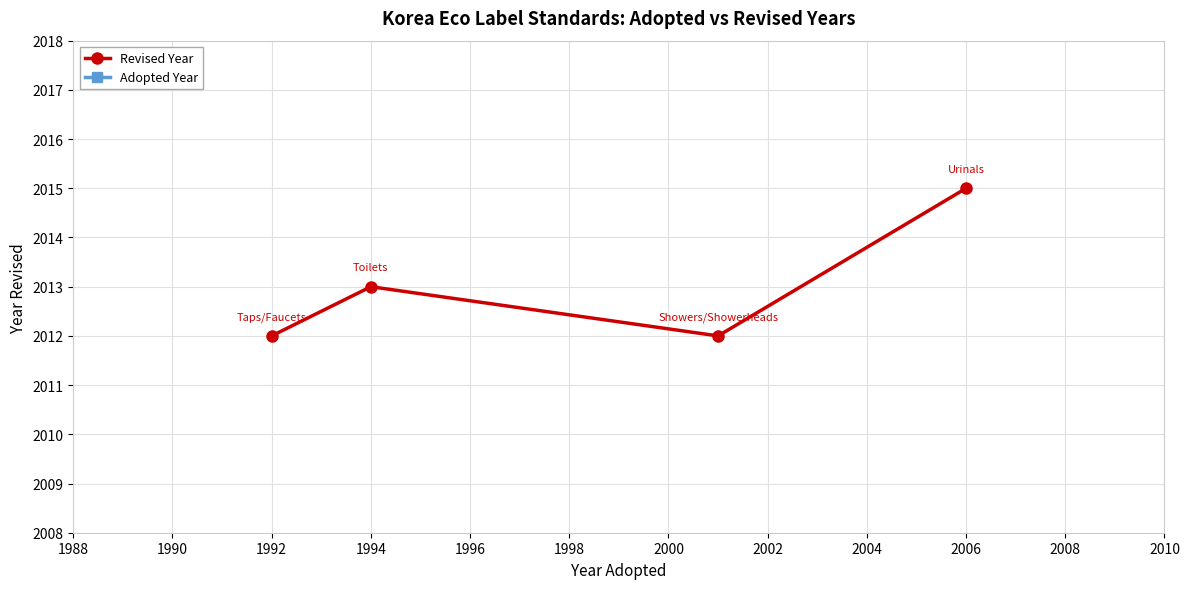

Which category has the highest value in the Revised Year series?

2006